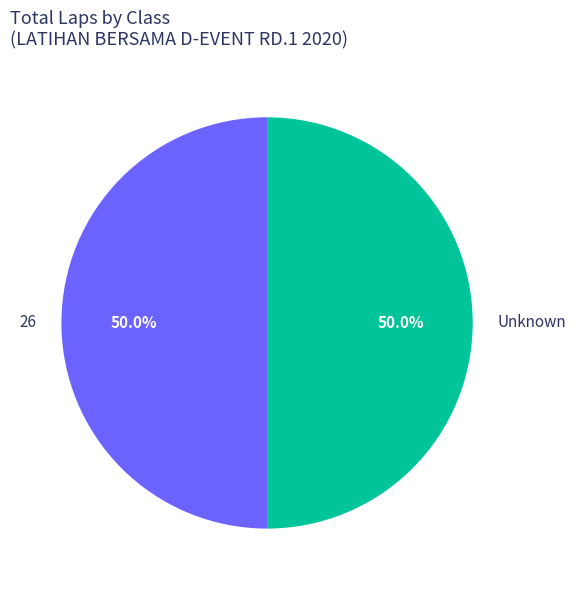

Approximately how many times larger is the value at Unknown compared to 26?

1.0